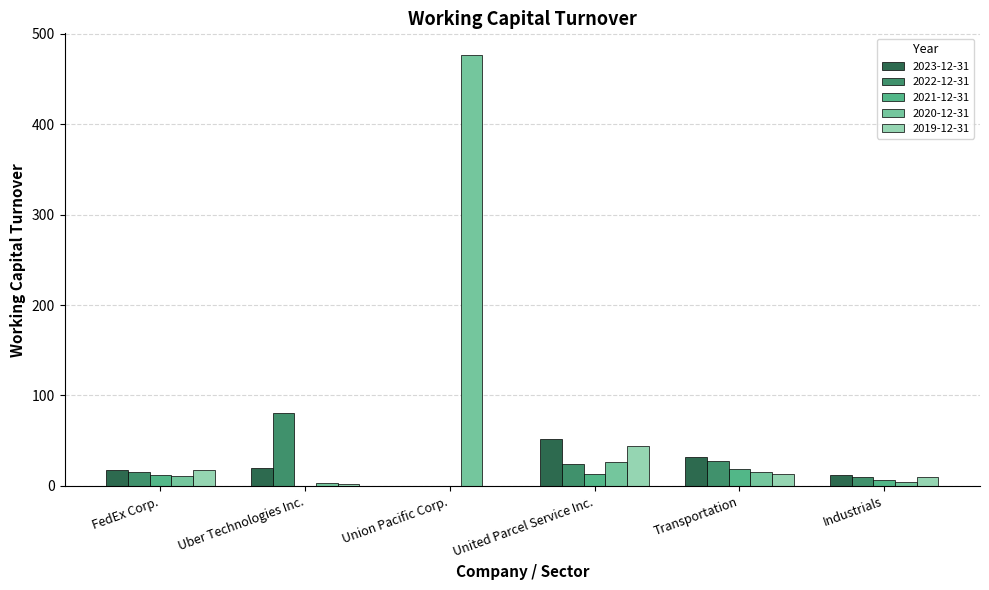

What is the greatest value displayed?

476.4